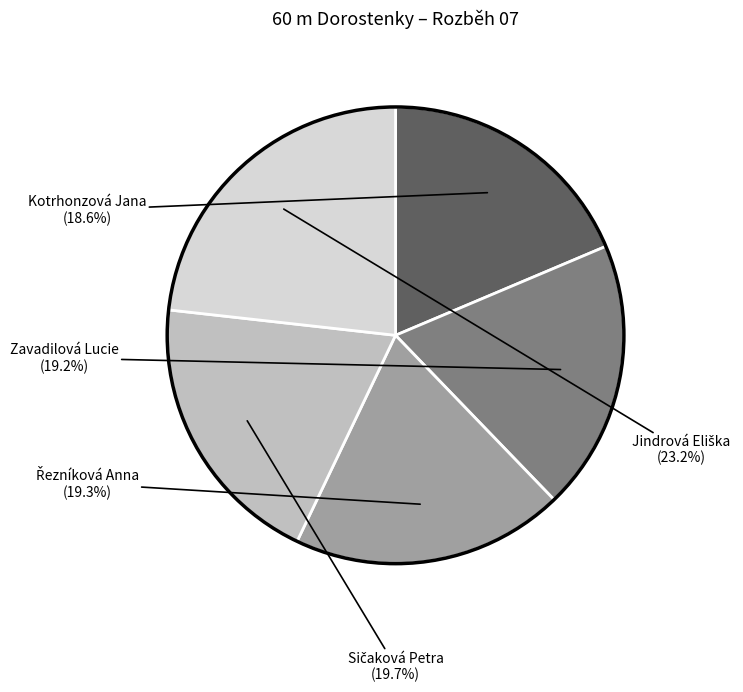

Is there a majority slice in this chart?

No